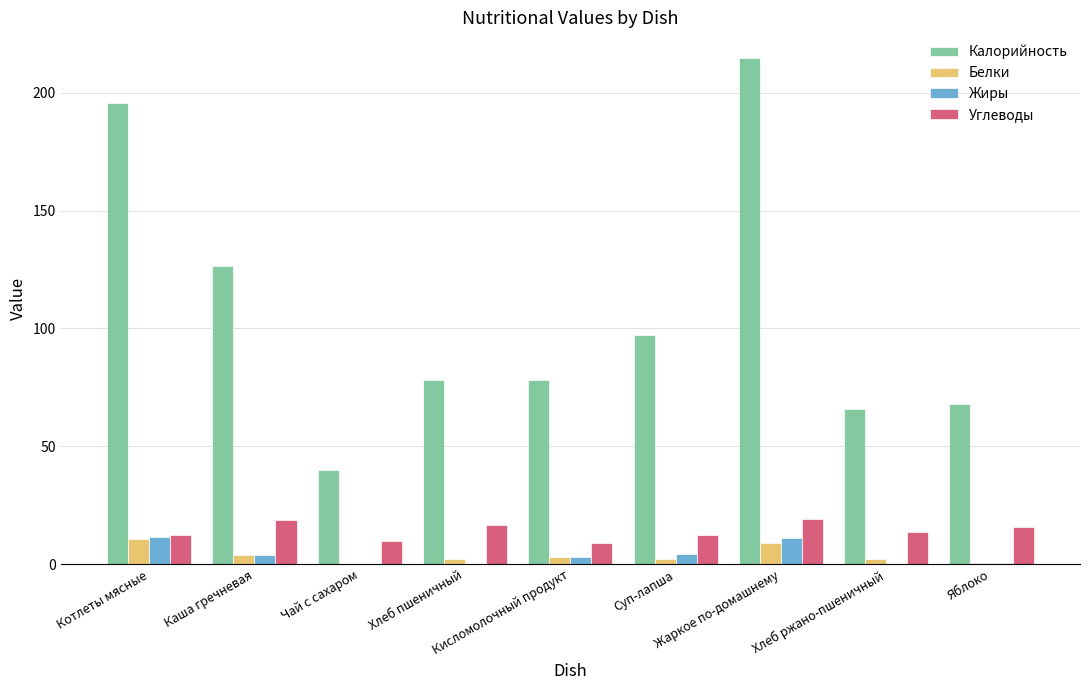

How many data points does each series have?

9